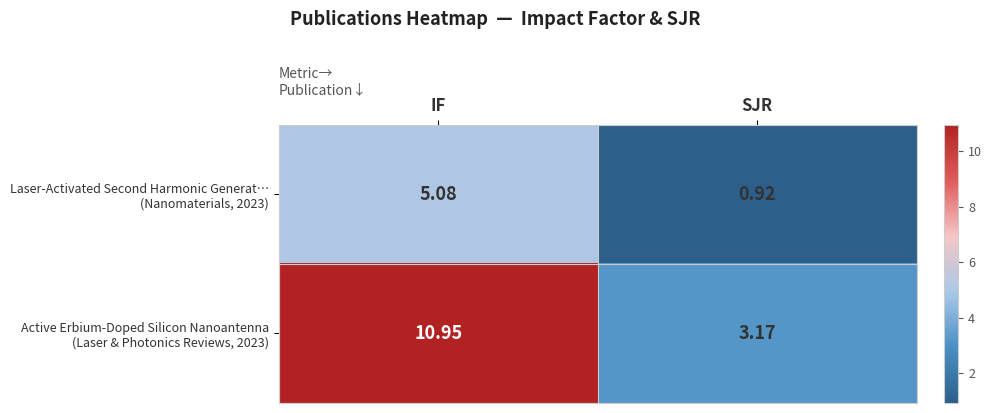

At which category does the chart reach its minimum across all series?

SJR